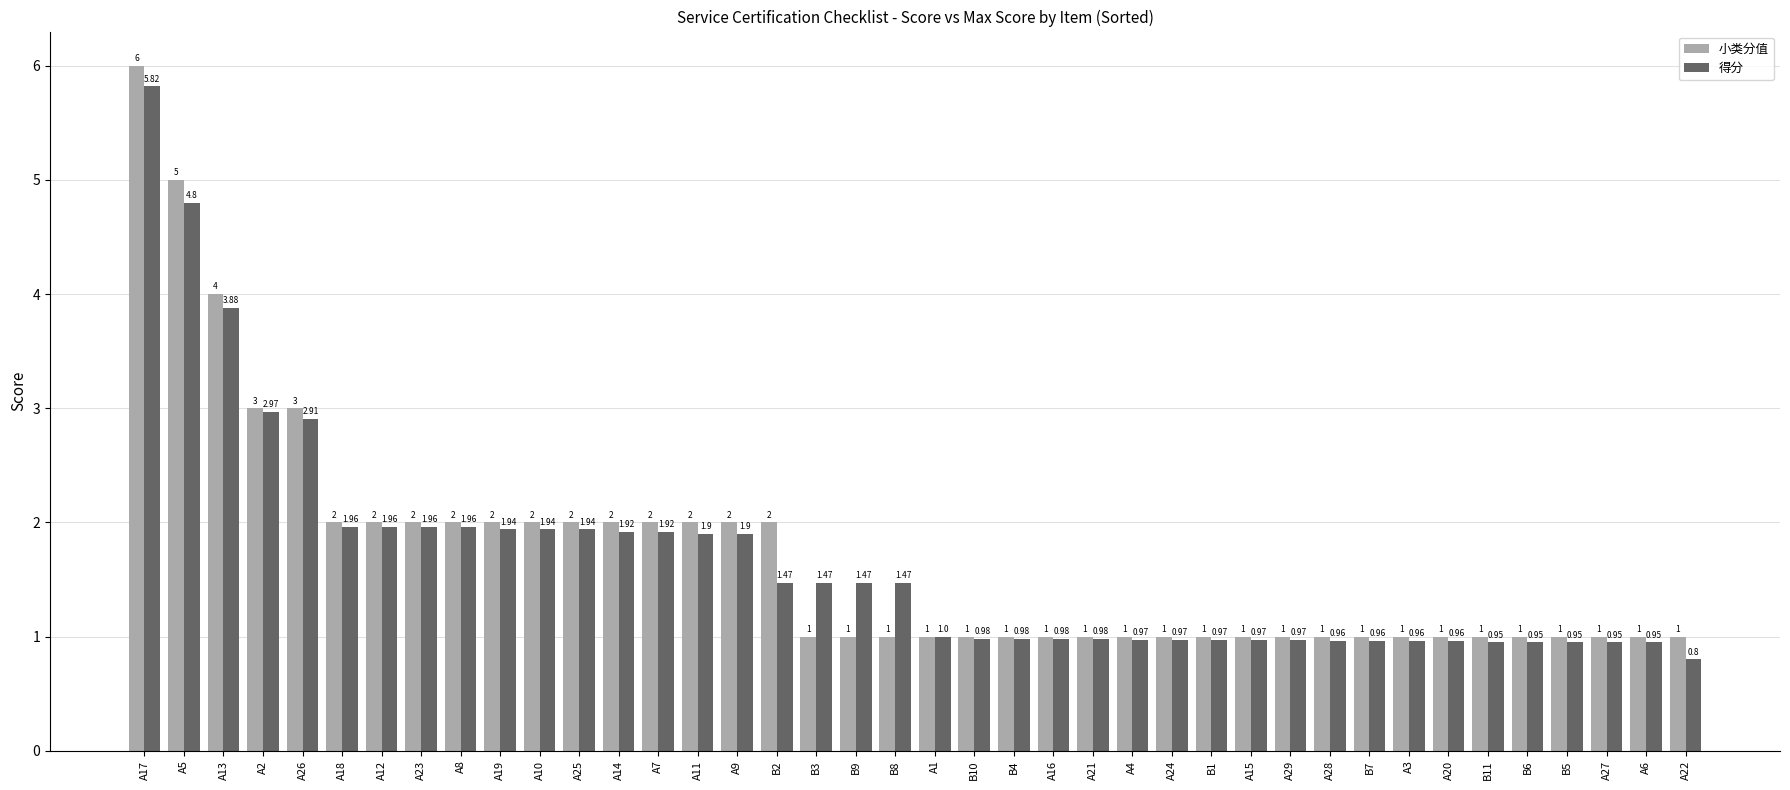

List the series in order of their overall mean, lowest first.

得分, 小类分值